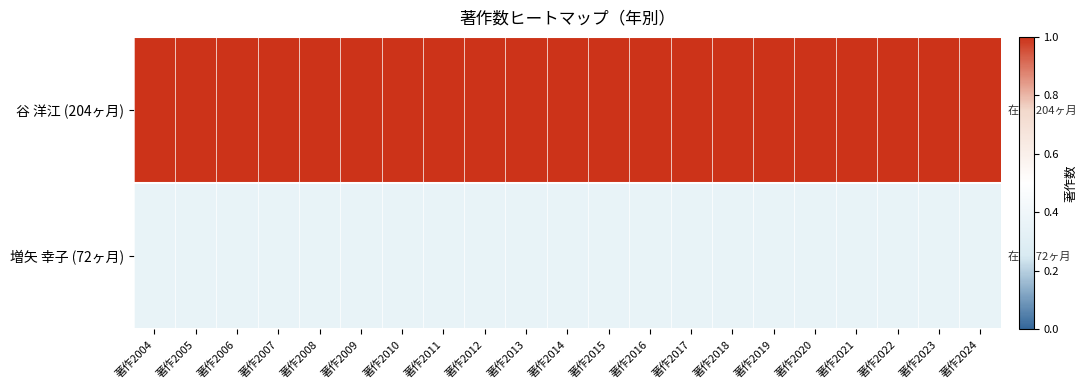

List the series in order of their peak value, lowest first.

増矢 幸子 (72ヶ月), 谷 洋江 (204ヶ月)